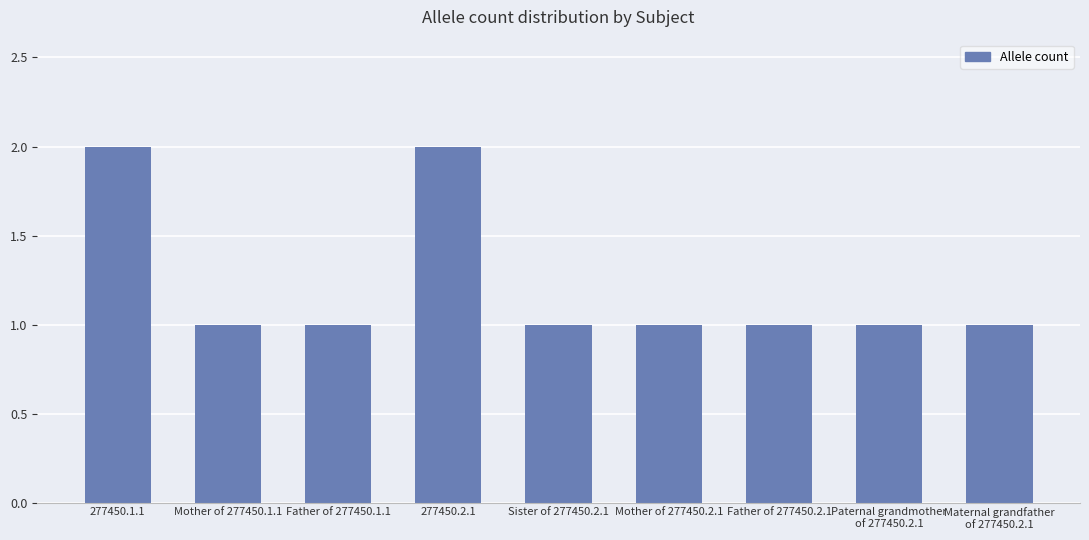

What is the difference between the maximum and second lowest values?

1